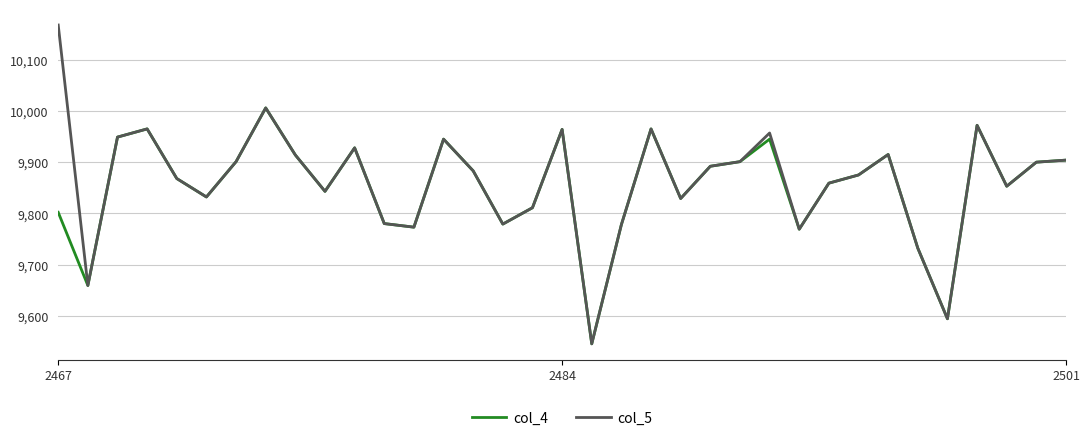

Which series has the widest spread of values?

col_5